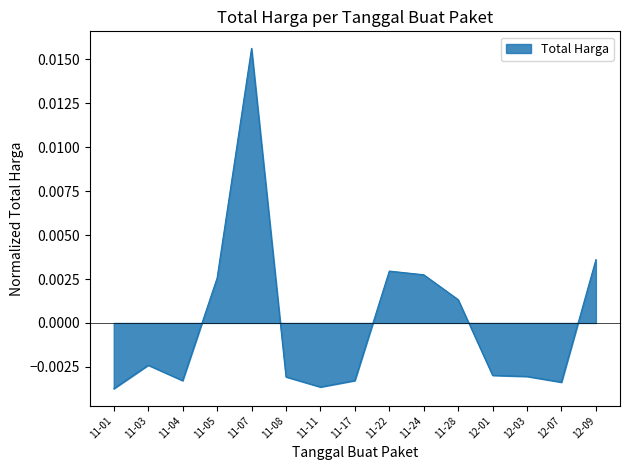

Which category has the highest value across all series?

11-07